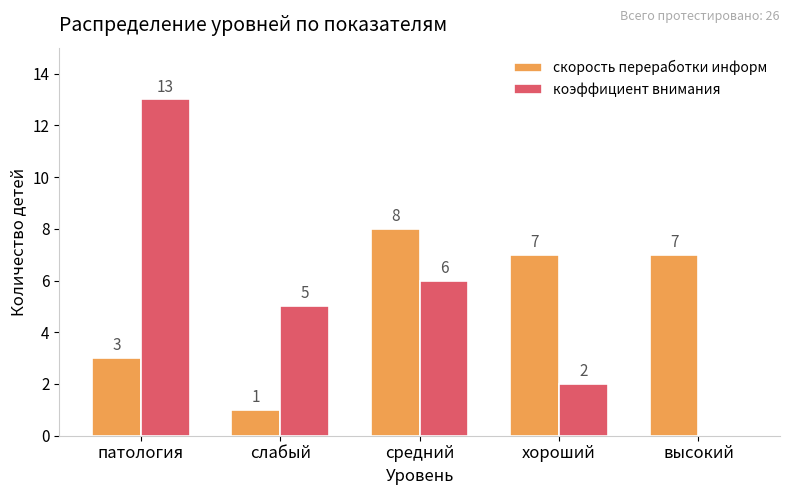

What is the spread (max minus min) of values at патология?

10